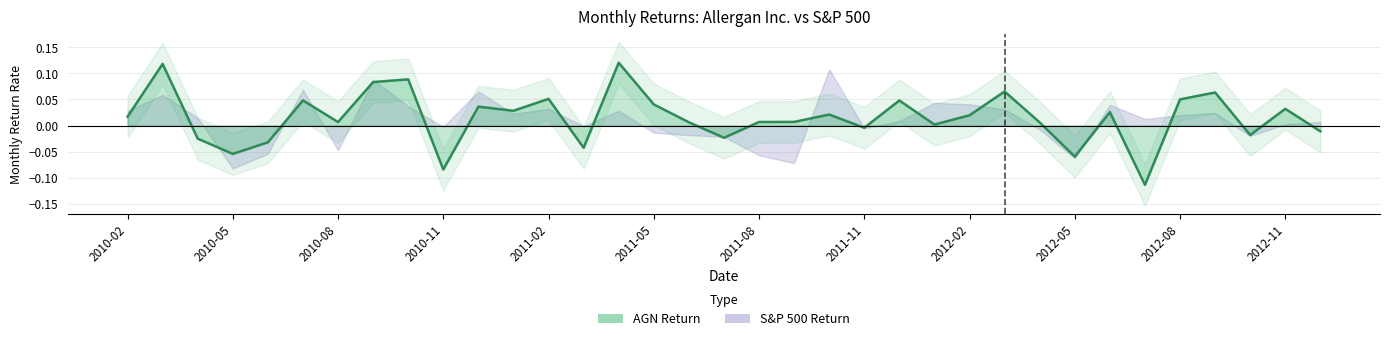

What is the label of the 3rd point from the left?

2010-04